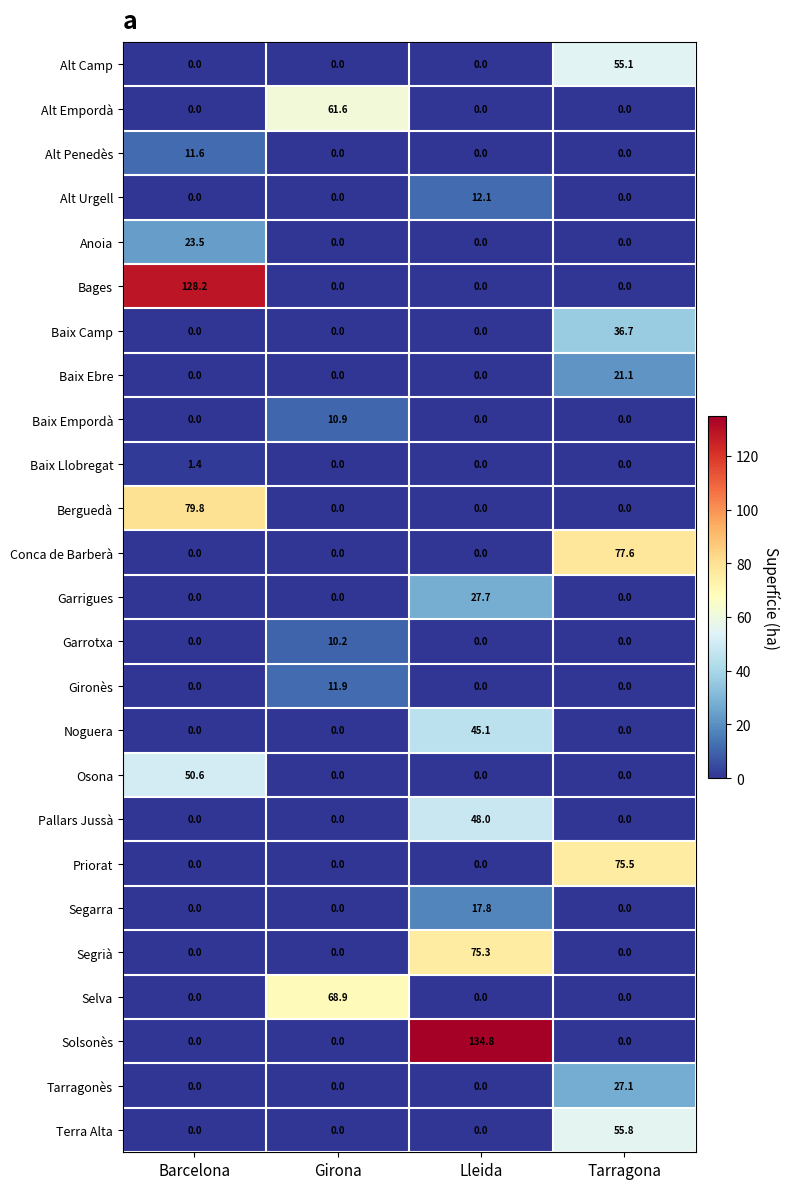

What is the greatest value displayed?

134.8